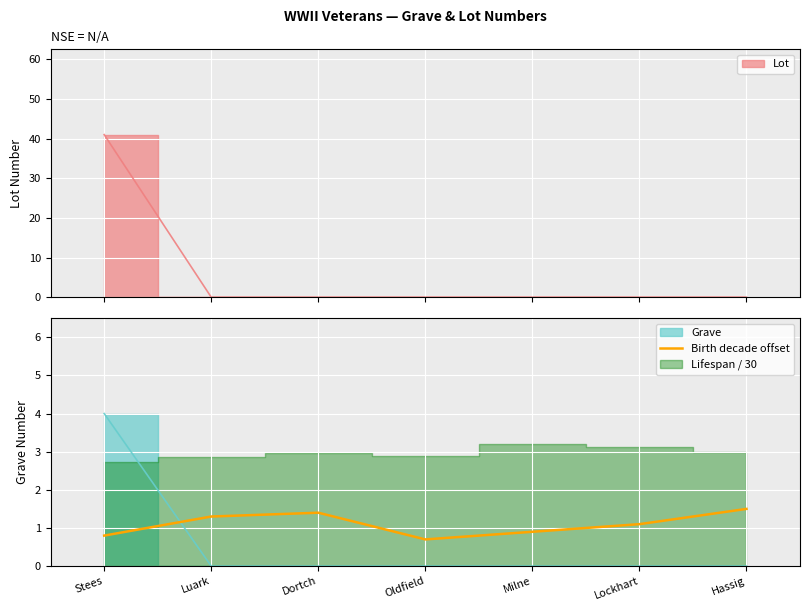

What position from the right is Milne?

3